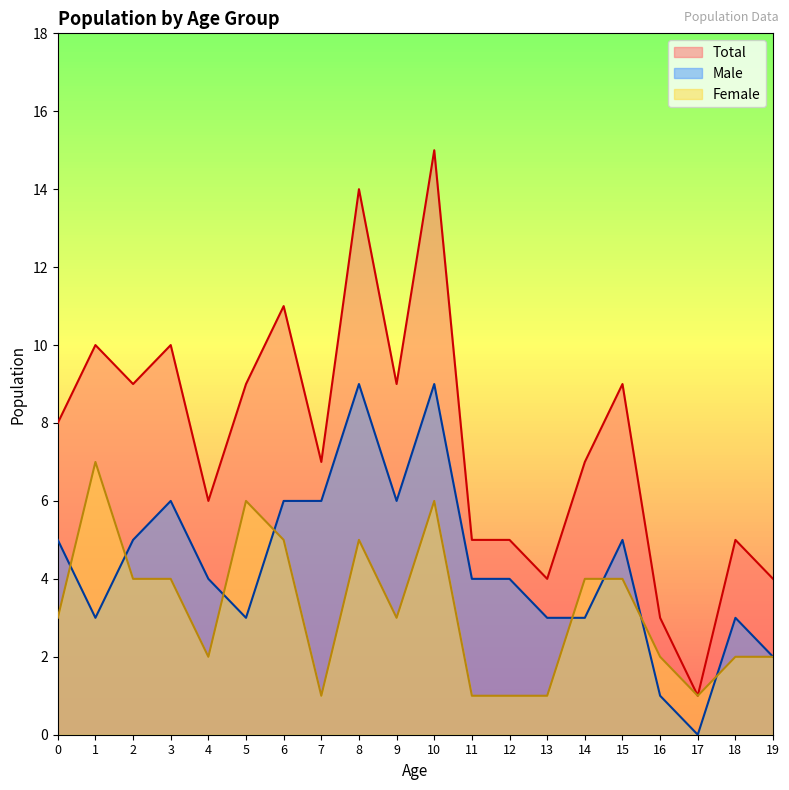

What is the maximum value shown in the chart?

15